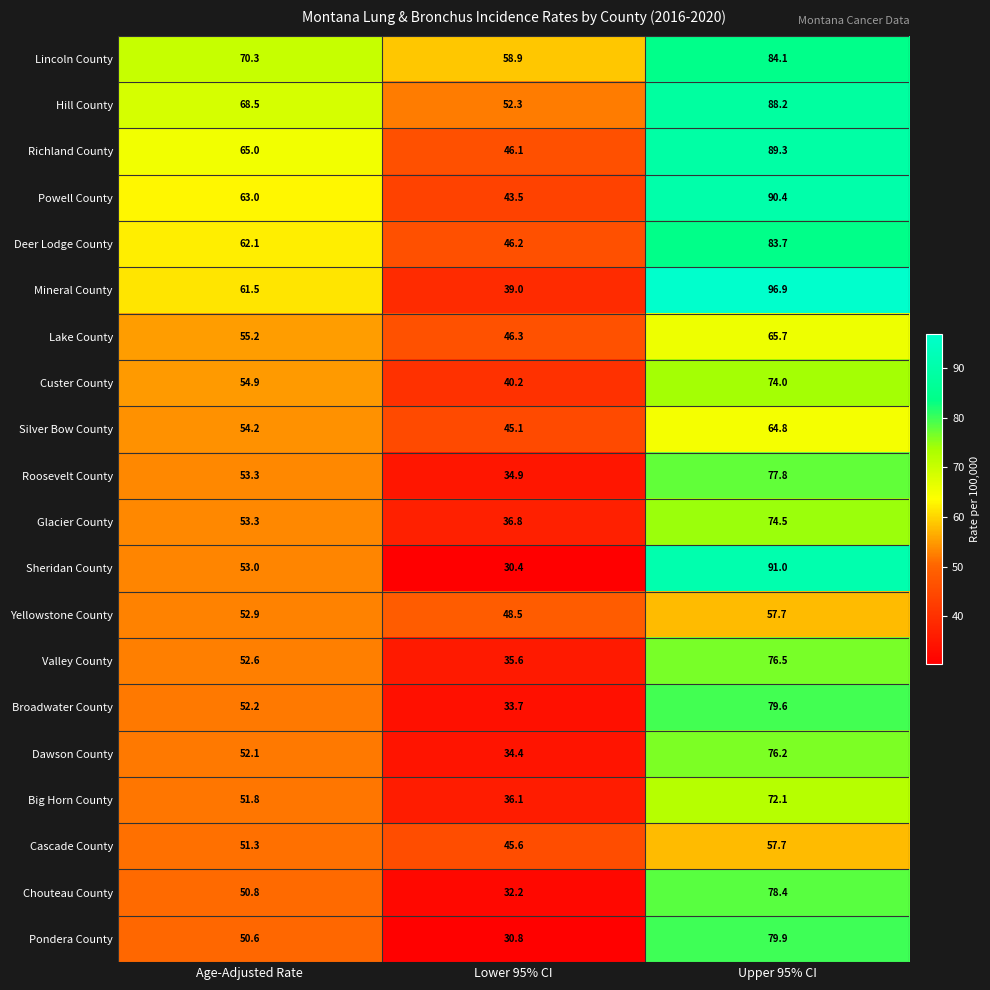

Which series has the largest total across all categories?

Lincoln County